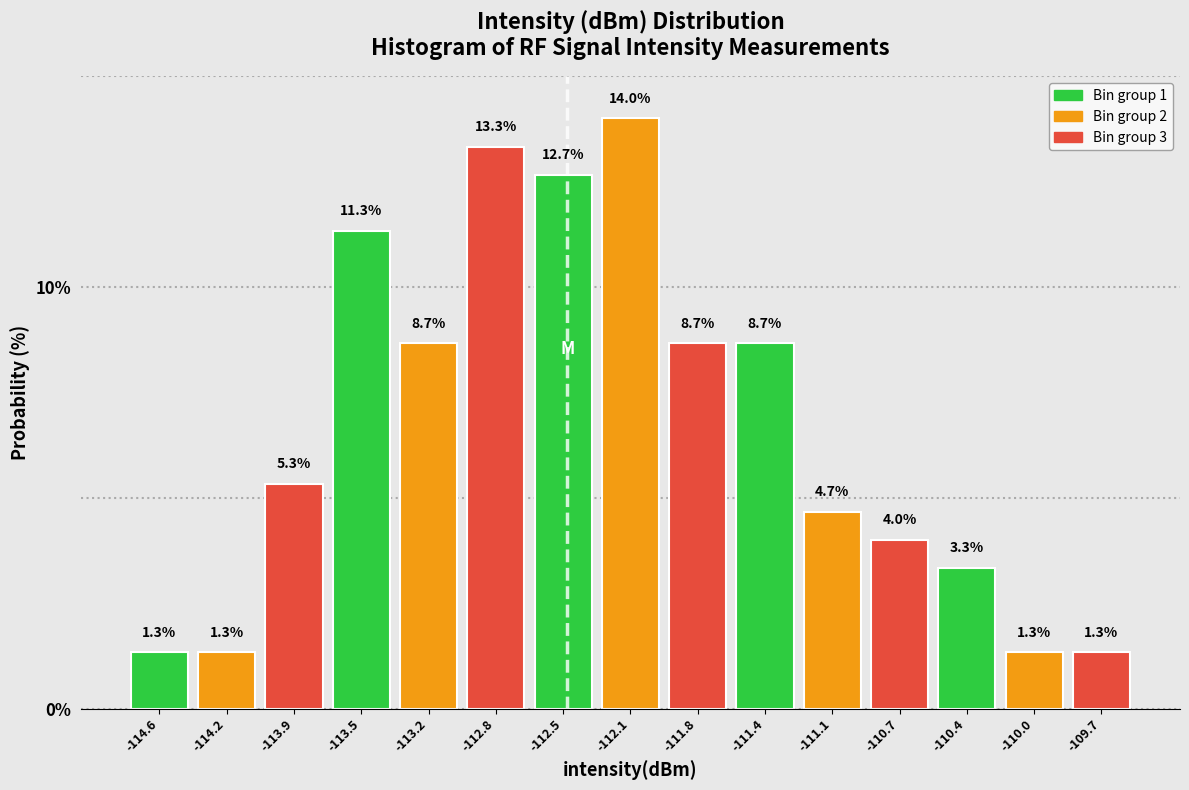

Reading left to right, list every bar in this chart as the range it spans on the x-axis followed by its height. The bar edges are not printed on the chart, so give them approximately, as read against the axis.

-114.75 to -114.40: 1.3
-114.40 to -114.05: 1.3
-114.05 to -113.70: 5.3
-113.70 to -113.35: 11.3
-113.35 to -113.00: 8.7
-113.00 to -112.65: 13.3
-112.65 to -112.30: 12.7
-112.30 to -111.95: 14.0
-111.95 to -111.60: 8.7
-111.60 to -111.25: 8.7
-111.25 to -110.90: 4.7
-110.90 to -110.55: 4.0
-110.55 to -110.20: 3.3
-110.20 to -109.85: 1.3
-109.85 to -109.45: 1.3